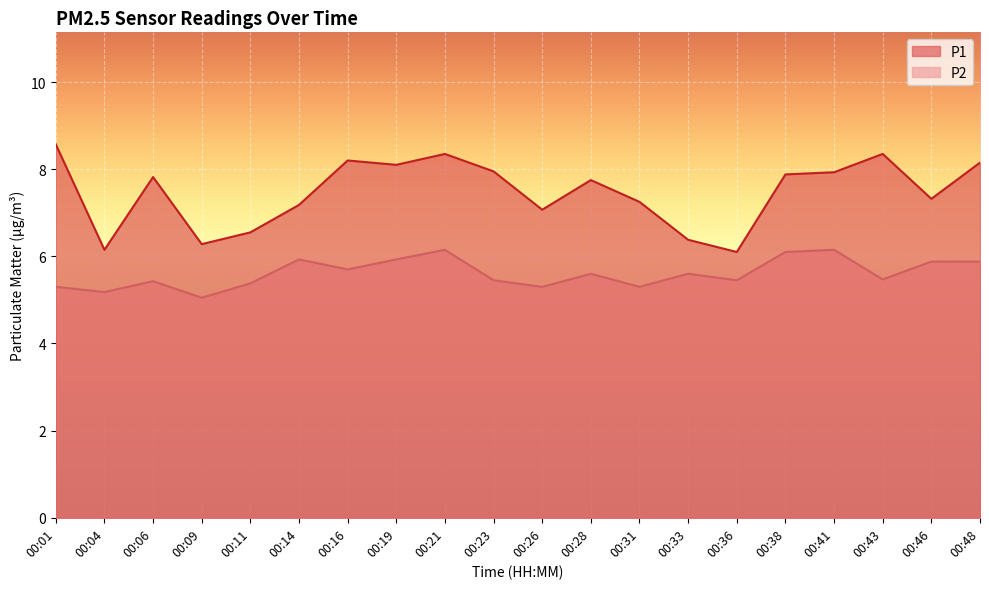

What is the difference between the maximum and minimum values in the P2 series?

1.1